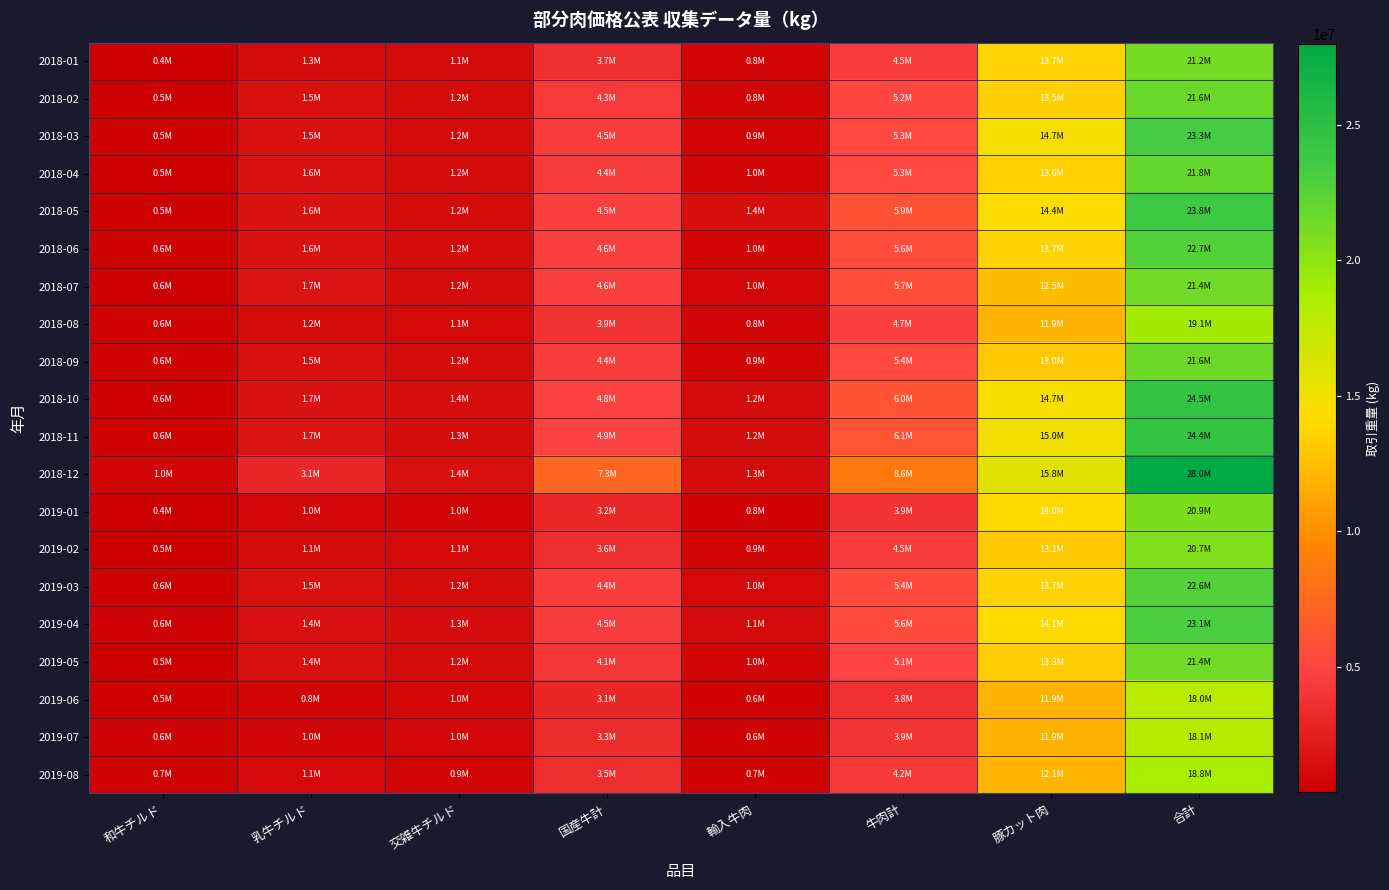

Which series changed the most between 乳牛チルド and 交雑牛チルド?

2018-12